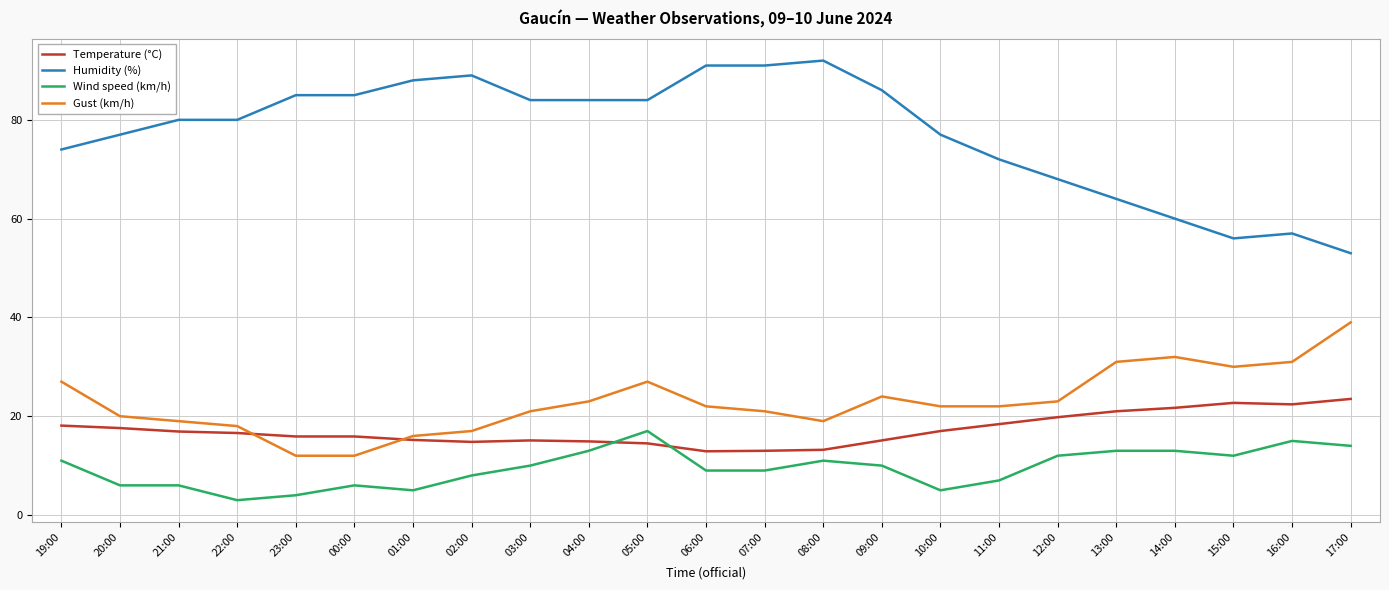

Is it true that Temperature (°C) equals 19.8 at 12:00?

True